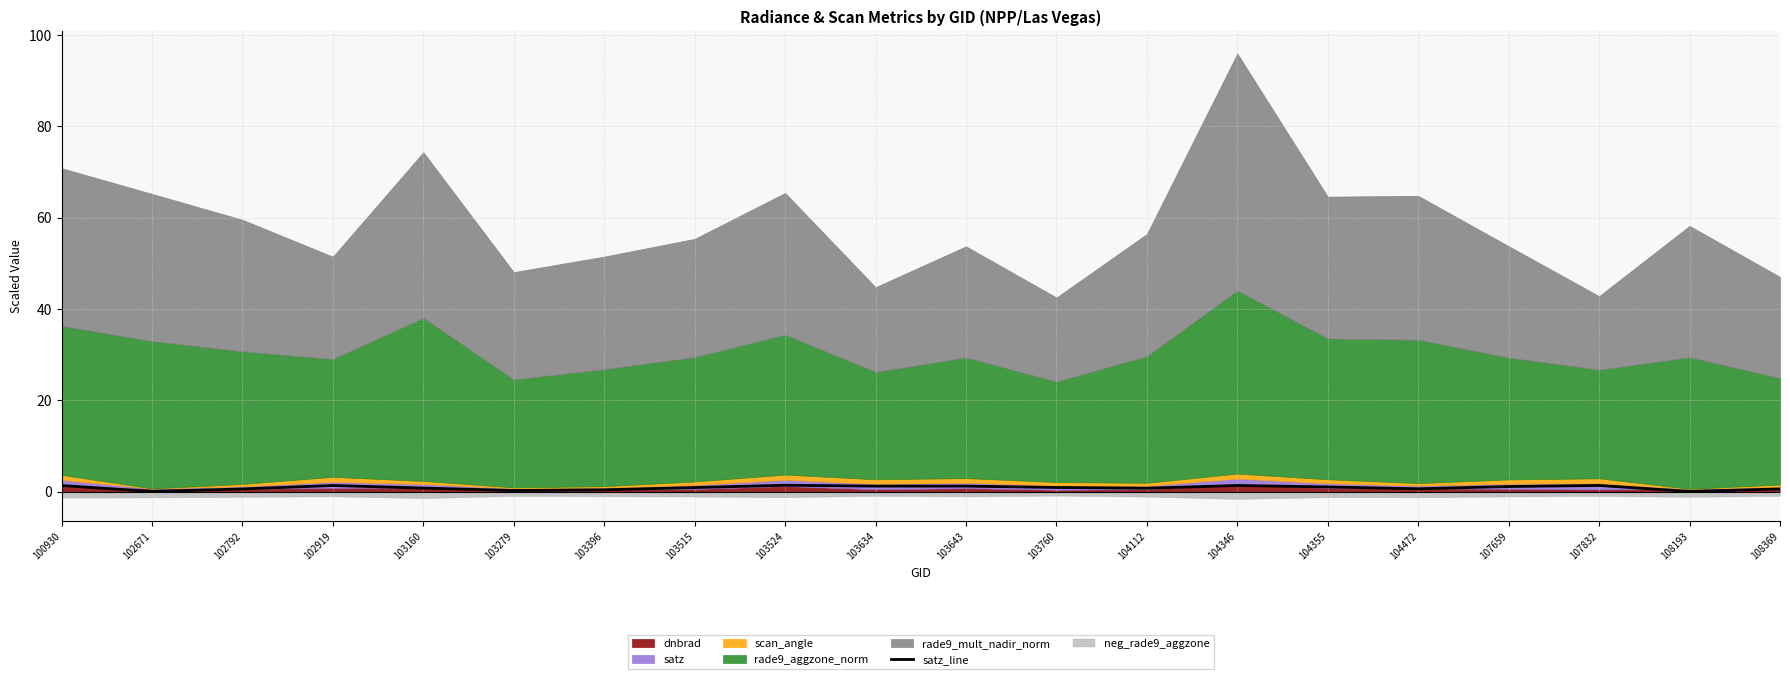

Count the number of categories in the chart.

20